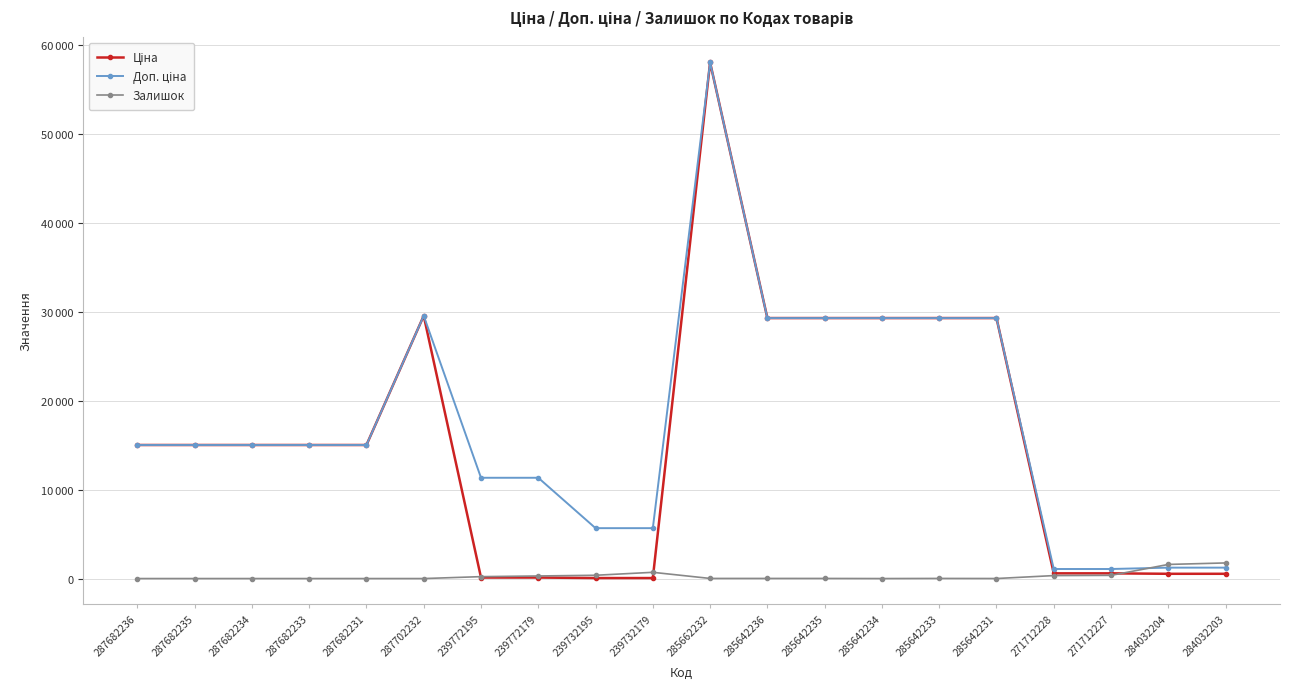

What is the value of the Доп. ціна point at the 14th from the left?

29294.9